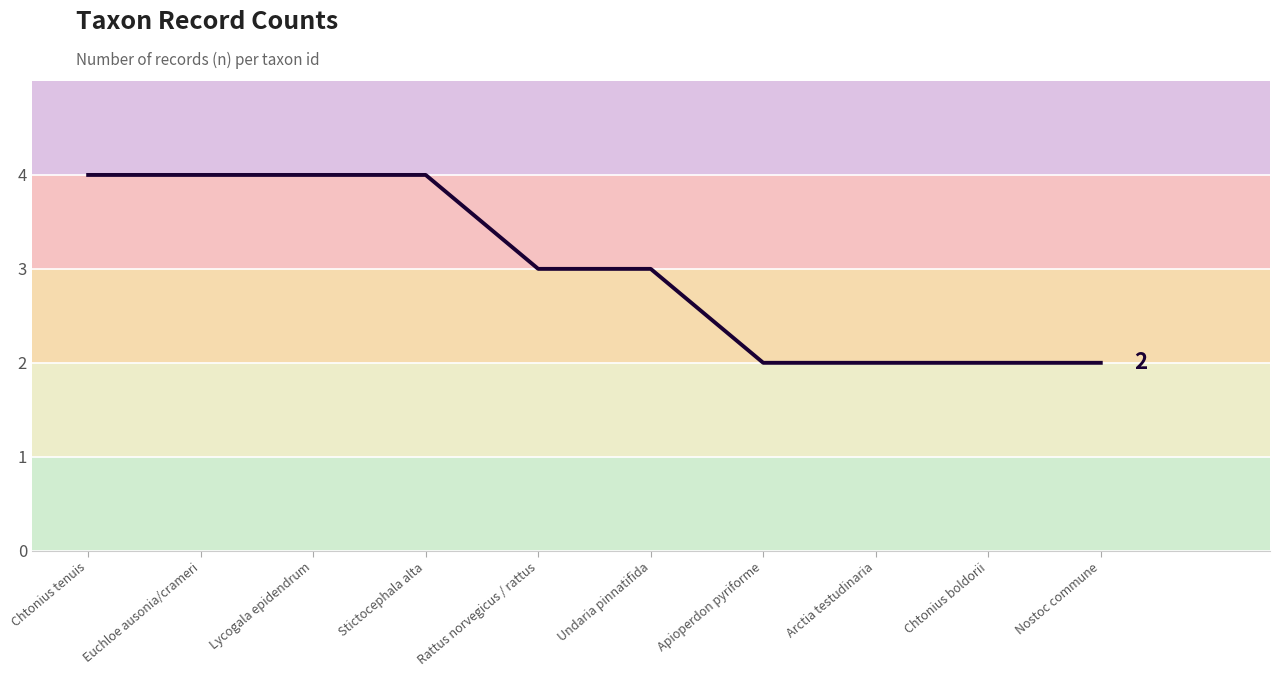

Approximately how many times larger is the value at Nostoc commune compared to Apioperdon pyriforme?

1.0